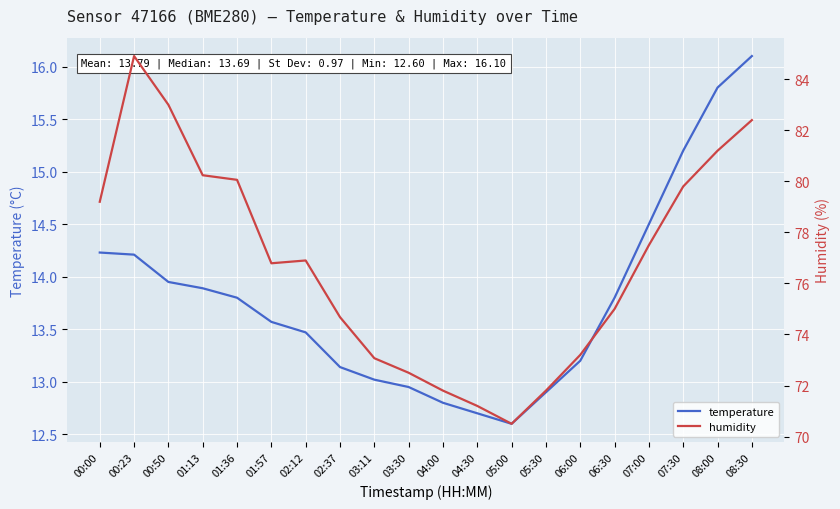

Which series has the largest range (max minus min)?

humidity